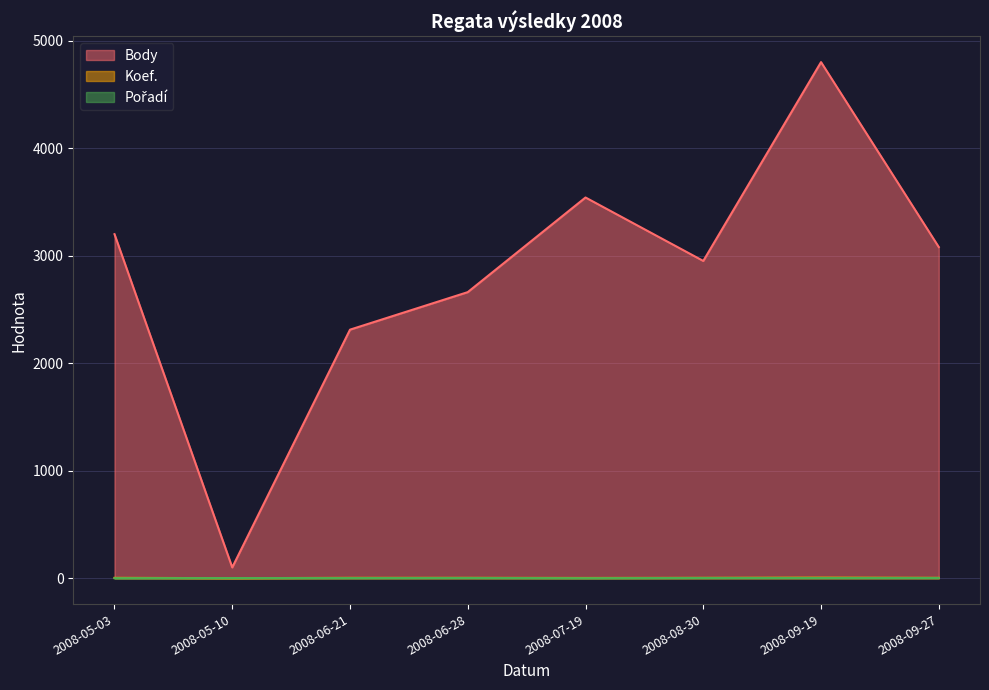

Which label corresponds to the smallest value in the chart?

2008-05-10